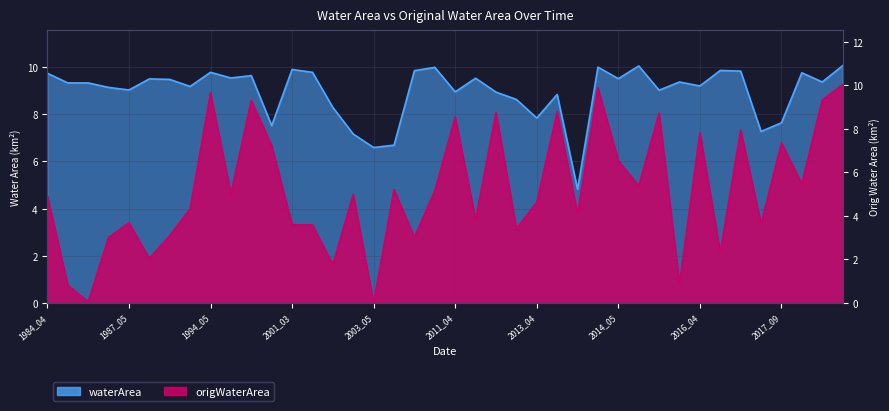

Reading right to left, list all the values displayed in this chart.

waterArea: 2019_04=10.1	2018_05=9.4	2018_03=9.8	2017_09=7.6	2017_06=7.3	2017_04=9.8	2017_03=9.9	2016_04=9.2	2016_03=9.4	2015_05=9.0	2015_03=10.1	2014_05=9.5	2014_03=10.0	2013_09=4.8	2013_05=8.8	2013_04=7.8	2012_05=8.6	2011_07=8.9	2011_05=9.5	2011_04=8.9	2009_03=10.0	2004_03=9.8	2003_08=6.7	2003_05=6.6	2003_04=7.2	2003_03=8.3	2002_04=9.8	2001_03=9.9	2000_05=7.5	2000_04=9.6	1998_04=9.5	1994_05=9.8	1990_05=9.2	1988_05=9.5	1988_04=9.5	1987_05=9.0	1987_04=9.1	1985_05=9.3	1985_04=9.3	1984_04=9.7
origWaterArea: 2019_04=10.0	2018_05=9.3	2018_03=5.5	2017_09=7.3	2017_06=3.6	2017_04=7.9	2017_03=2.3	2016_04=7.8	2016_03=0.9	2015_05=8.7	2015_03=5.4	2014_05=6.5	2014_03=9.9	2013_09=4.1	2013_05=8.8	2013_04=4.6	2012_05=3.4	2011_07=8.7	2011_05=3.8	2011_04=8.5	2009_03=5.2	2004_03=3.0	2003_08=5.2	2003_05=0.0	2003_04=5.0	2003_03=1.8	2002_04=3.6	2001_03=3.6	2000_05=7.2	2000_04=9.3	1998_04=5.0	1994_05=9.6	1990_05=4.3	1988_05=3.1	1988_04=2.0	1987_05=3.7	1987_04=3.0	1985_05=0.1	1985_04=0.8	1984_04=4.9